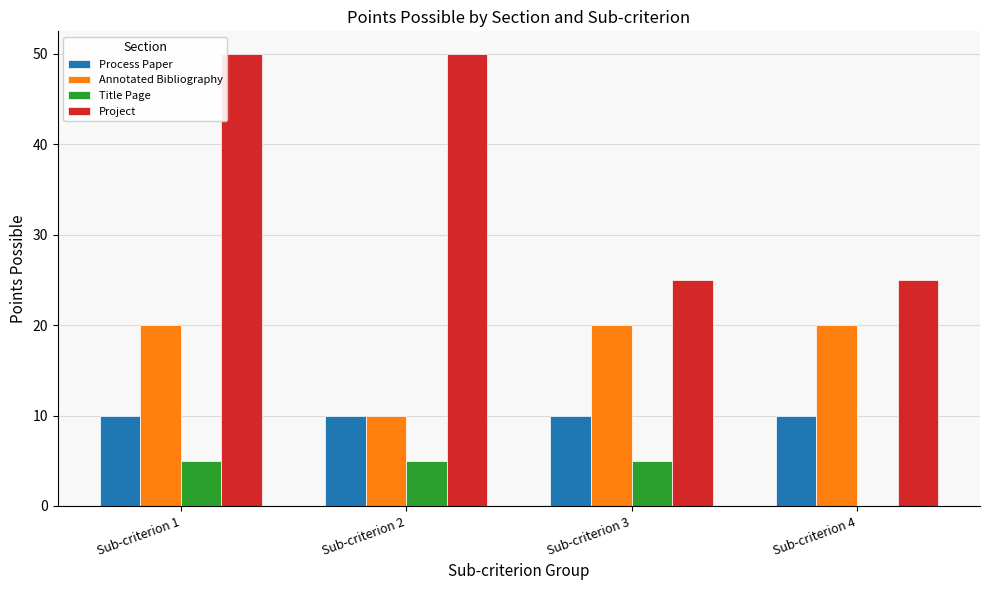

At which label is Title Page closest to 2?

Sub-criterion 4